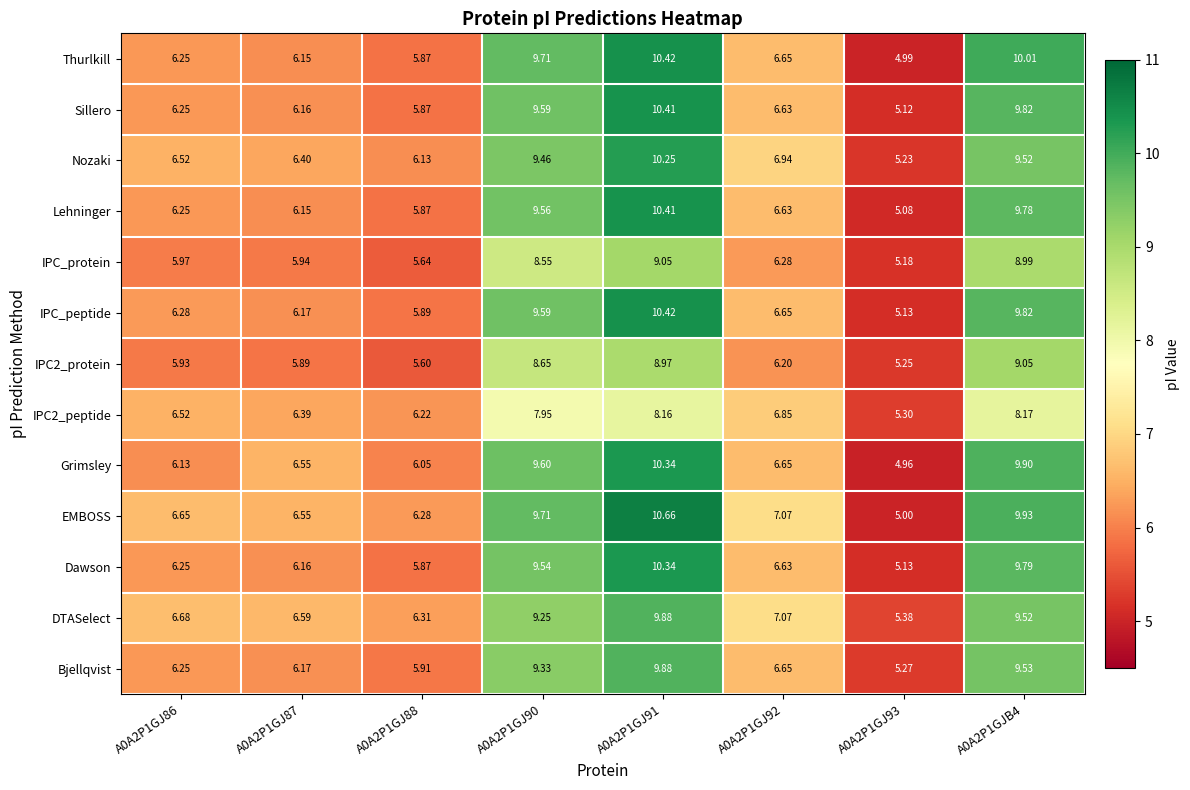

Is the value of IPC2_peptide at A0A2P1GJB4 greater than the value of IPC_protein at A0A2P1GJB4?

No